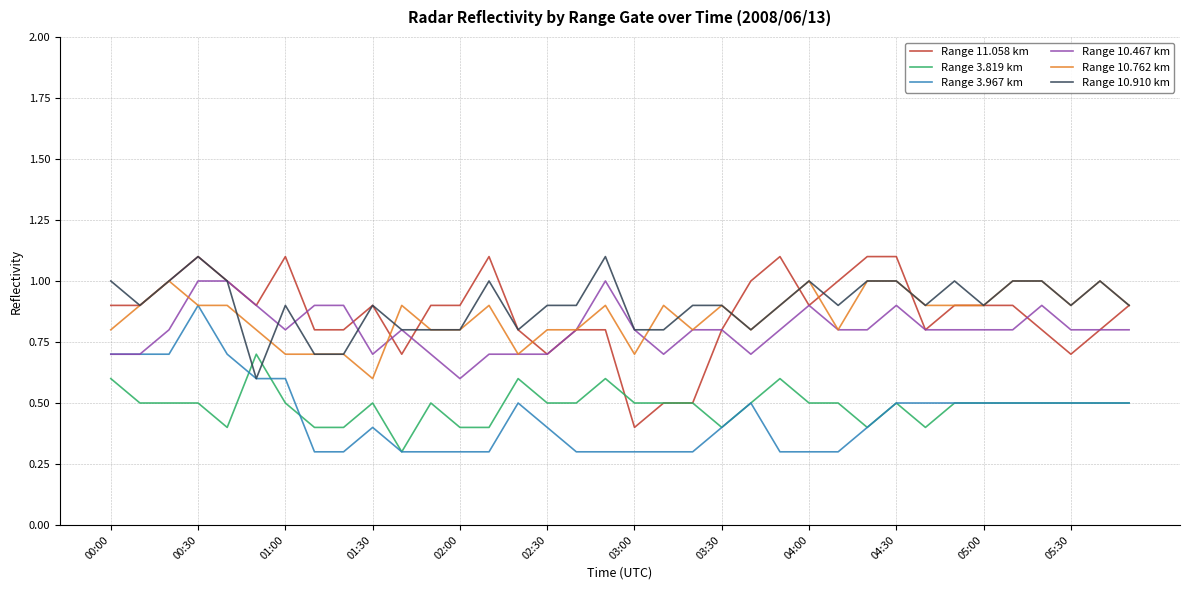

True or false: Range 3.967 km and Range 11.058 km intersect in this chart.

False